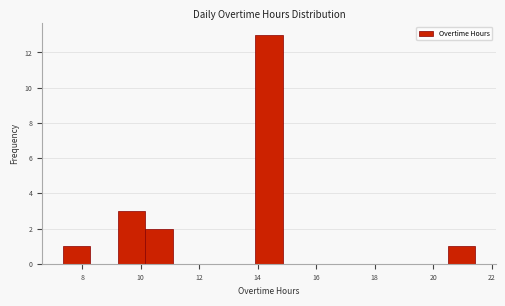

How tall is the bar that spans 20.4 to 21.4 on the x-axis? Neither the bar edges nor the heights are printed on the chart, so give them approximately, as read against the axes.

1